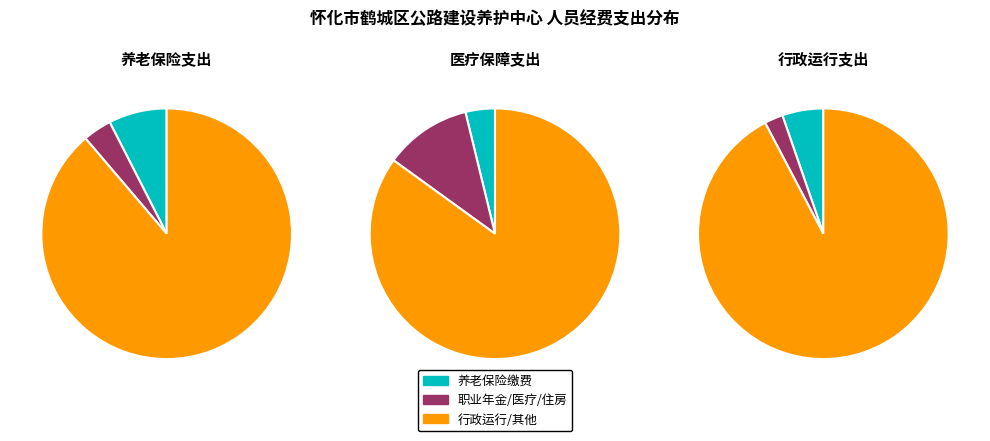

The 行政单位医疗 slice represents 1% of the pie. True or false?

False